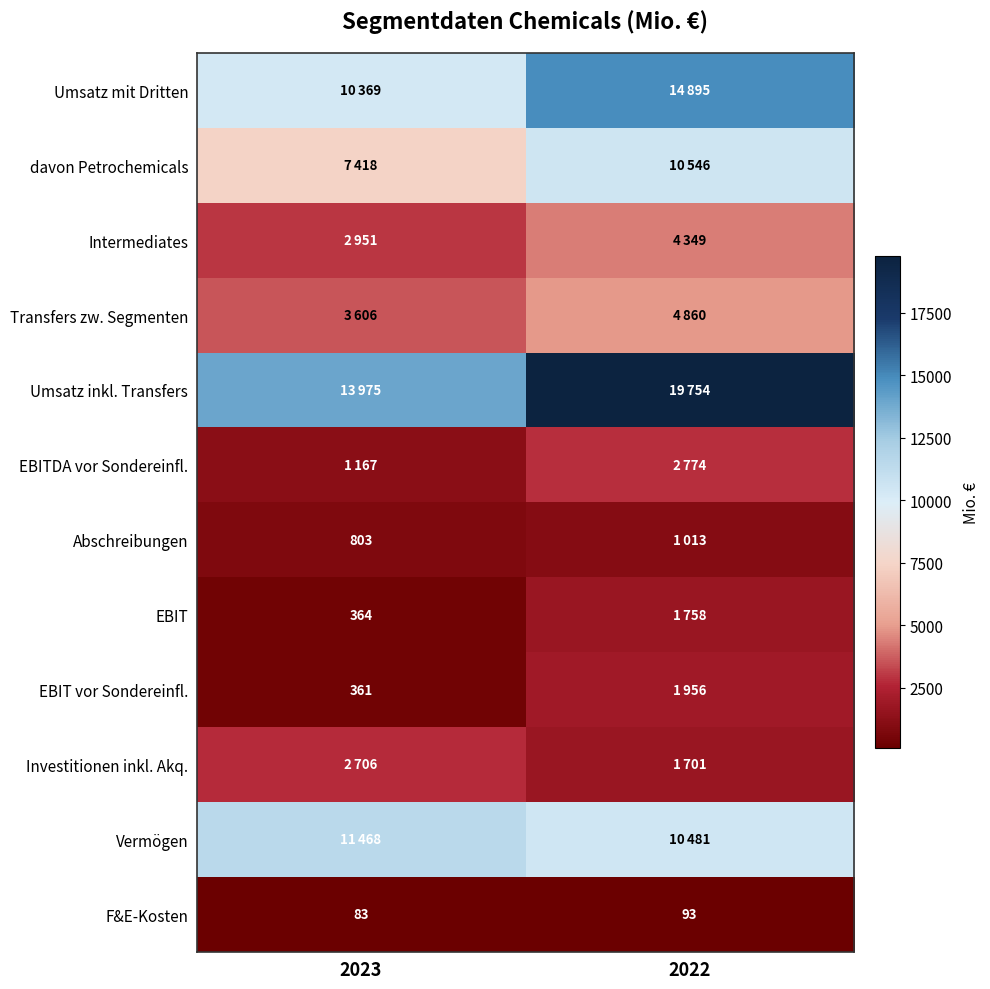

True or false: Abschreibungen has a value of 342 at 2023.

False